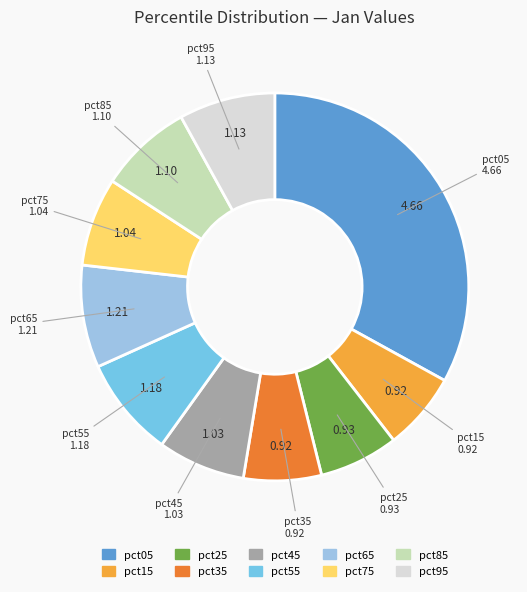

Do pct75 and pct85 together represent more than half of the pie?

No